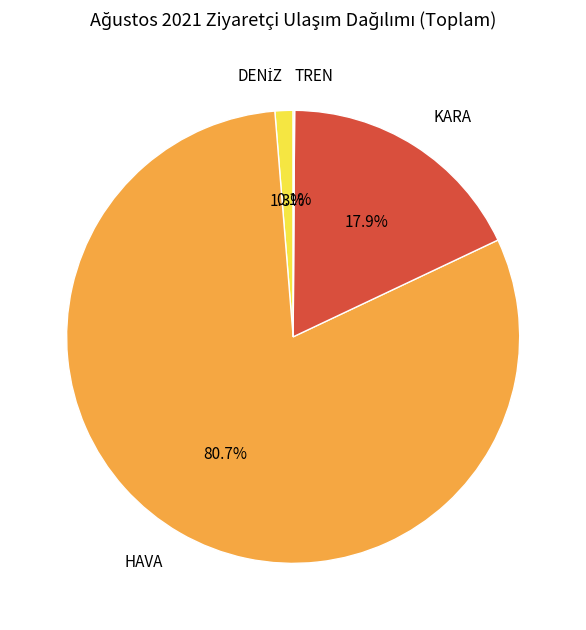

What is the ratio of the value at KARA to the value at HAVA?

0.2